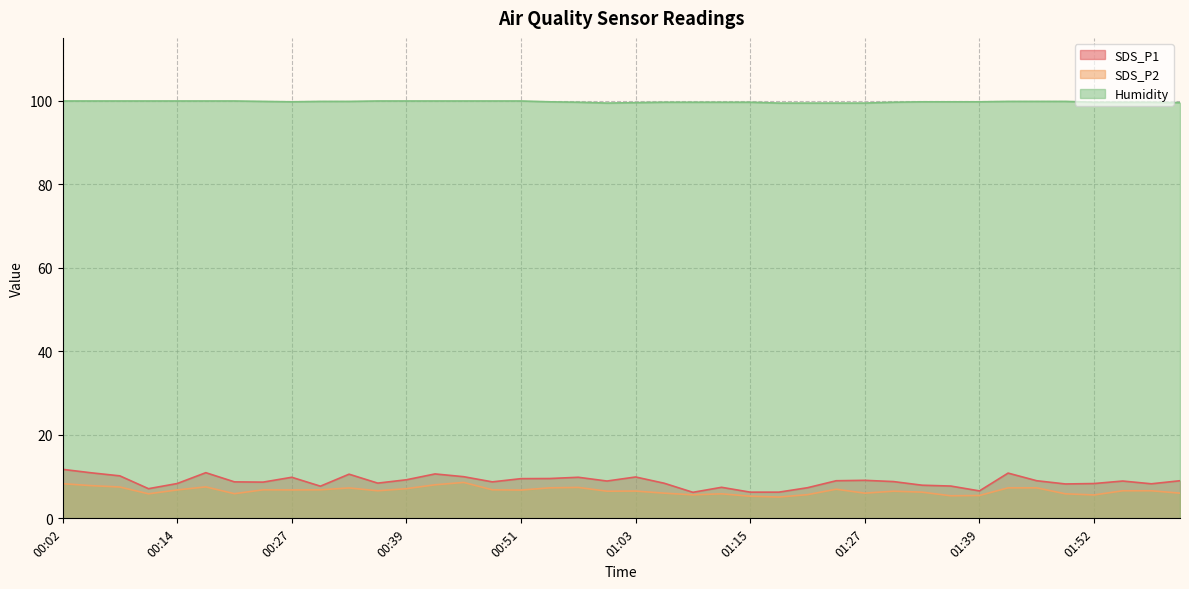

What is the greatest value displayed?

99.9